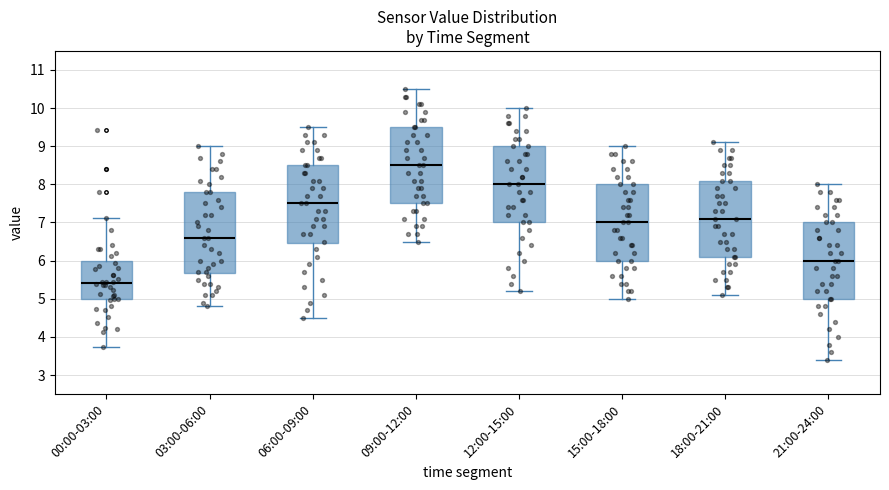

Reading left to right, read every box against the y-axis: the position of its median line, the range the box covers, and the ends of its whiskers. The values are not printed on the chart, so give them approximately, as read against the axis.

00:00-03:00: median 5.4, box 5.0 to 6.0, whiskers 3.7 to 7.1
03:00-06:00: median 6.6, box 5.7 to 7.8, whiskers 4.8 to 9.0
06:00-09:00: median 7.5, box 6.5 to 8.5, whiskers 4.5 to 9.5
09:00-12:00: median 8.5, box 7.5 to 9.5, whiskers 6.5 to 10.5
12:00-15:00: median 8.0, box 7.0 to 9.0, whiskers 5.2 to 10.0
15:00-18:00: median 7.0, box 6.0 to 8.0, whiskers 5.0 to 9.0
18:00-21:00: median 7.1, box 6.1 to 8.1, whiskers 5.1 to 9.1
21:00-24:00: median 6.0, box 5.0 to 7.0, whiskers 3.4 to 8.0